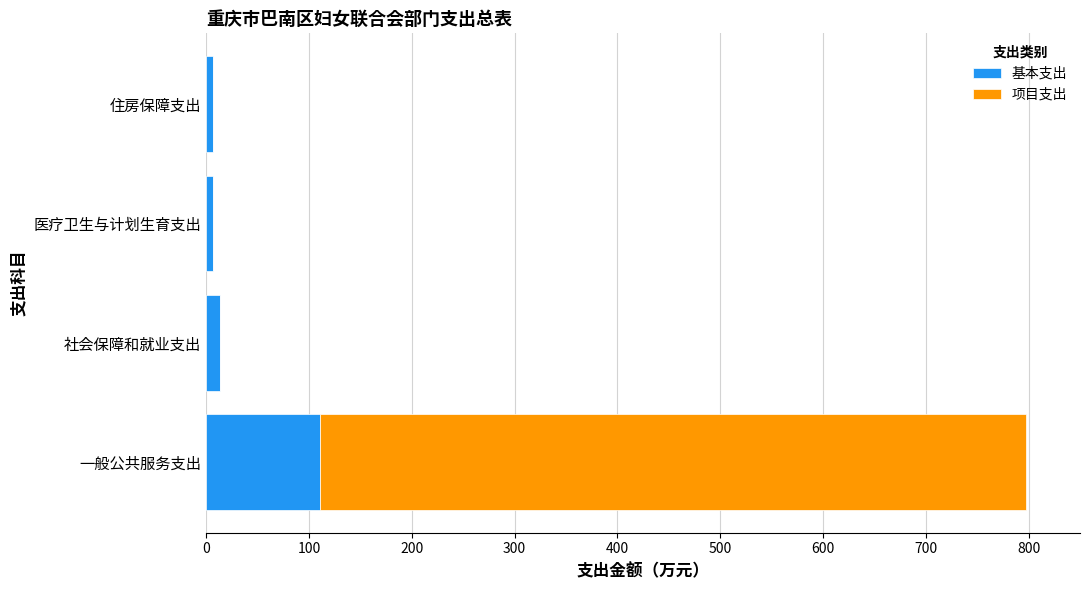

At which category is the sum across all series the highest?

一般公共服务支出